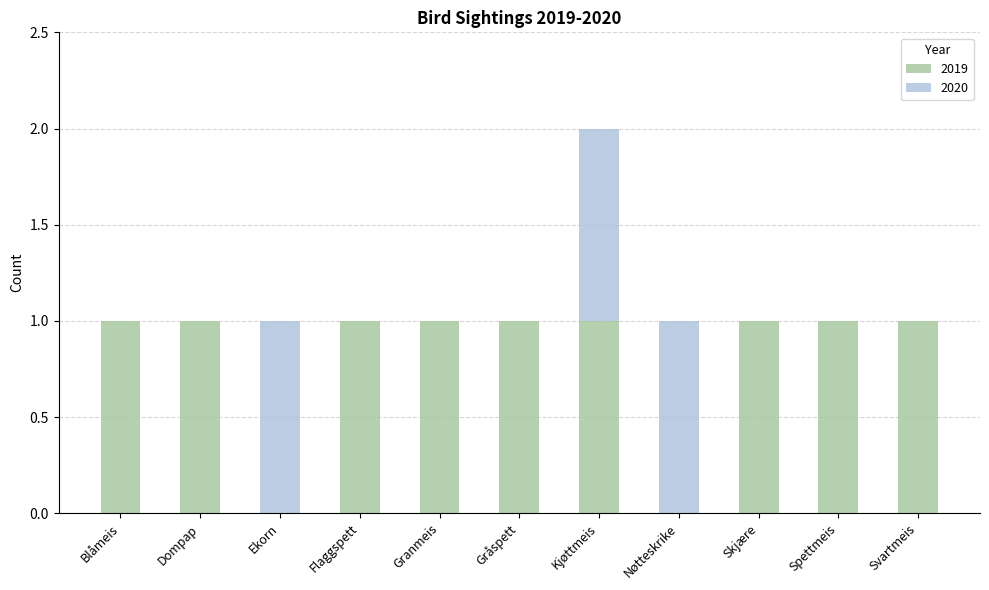

What are all the series names shown in the legend?

2019, 2020